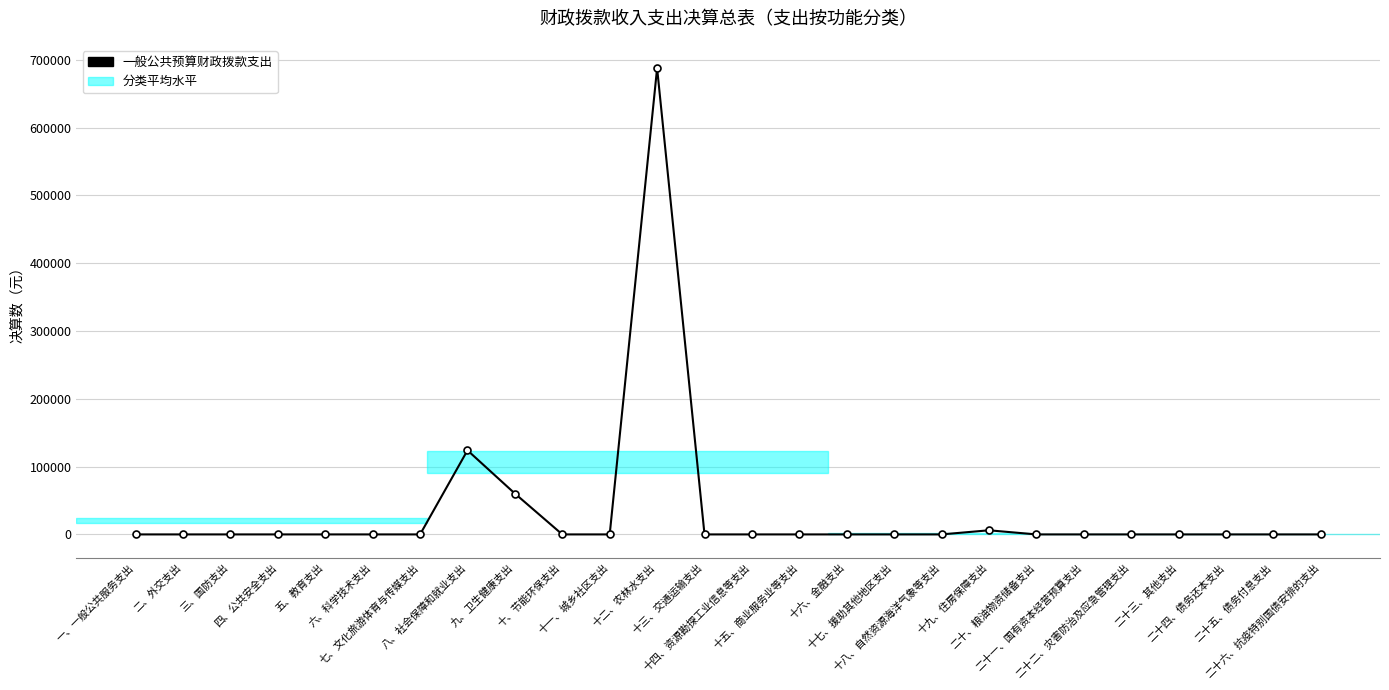

How many series are shown in this chart?

1